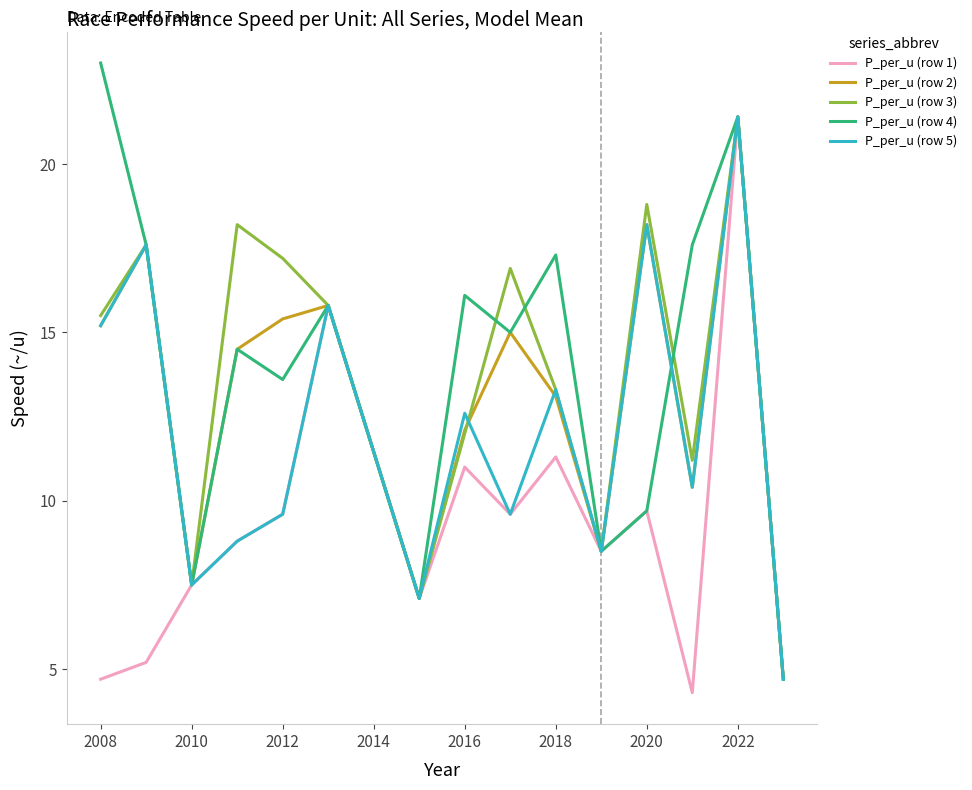

Which series has the largest total across all categories?

P_per_u (row 4)